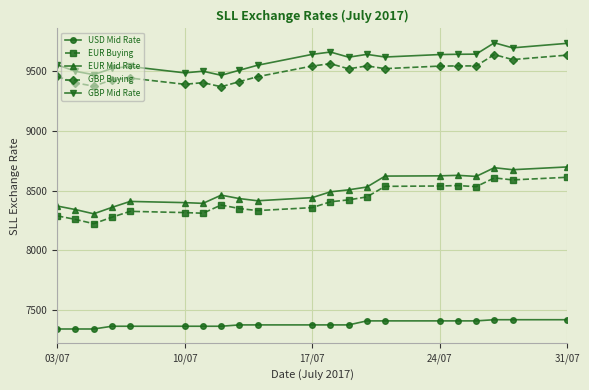

True or false: EUR Buying has more than 1 points higher than both neighbors.

True